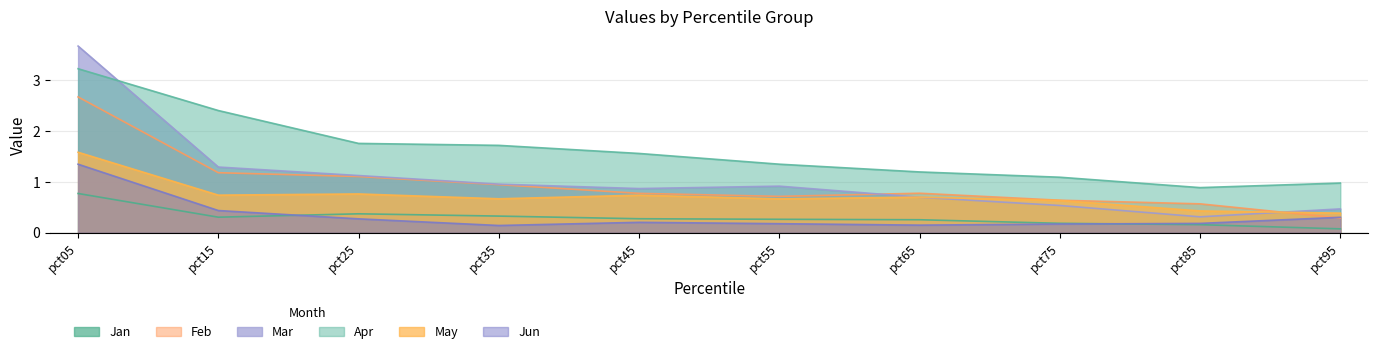

What value does the Apr series have at pct35?

1.7